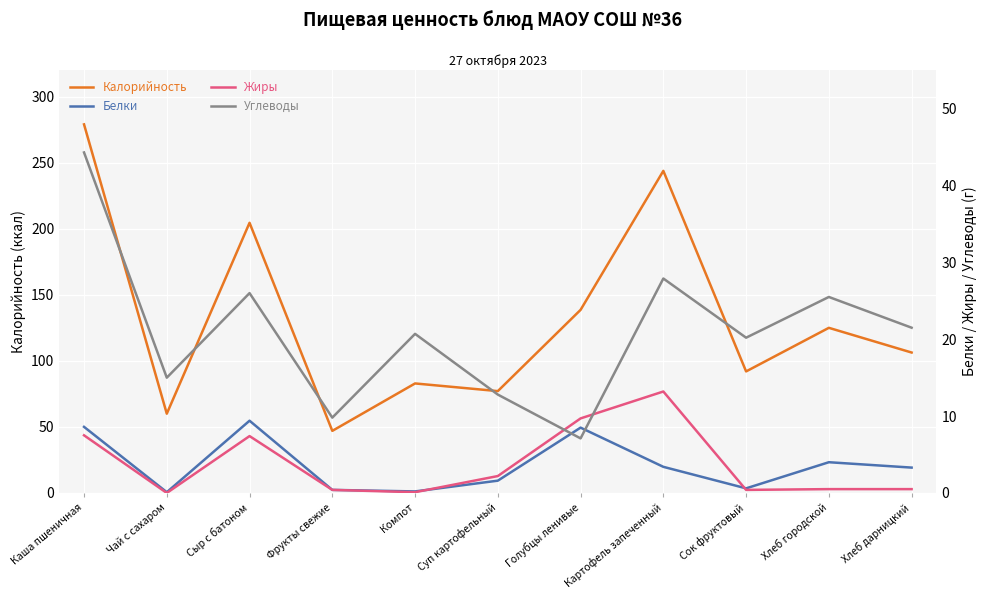

How many distinct data groups are displayed?

4